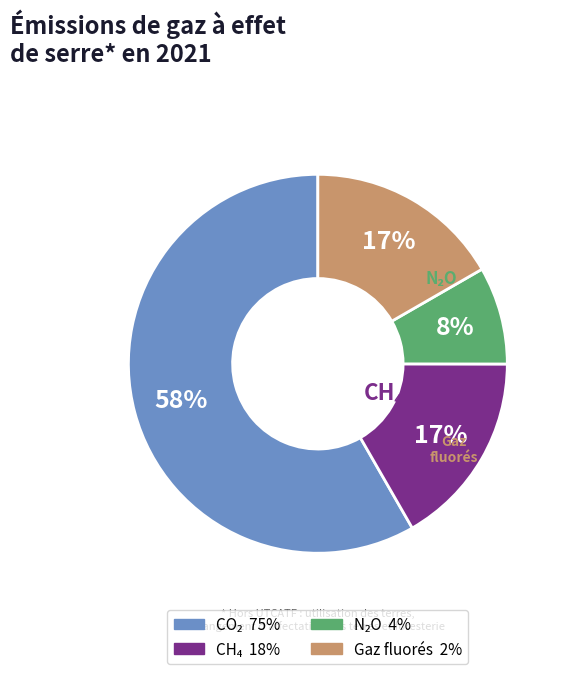

Does any single category account for the majority?

Yes